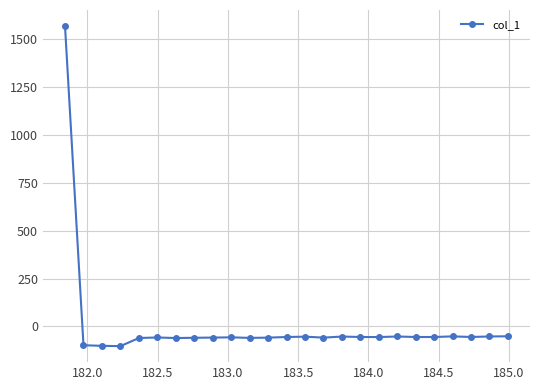

What is the maximum value shown in the chart?

1567.4